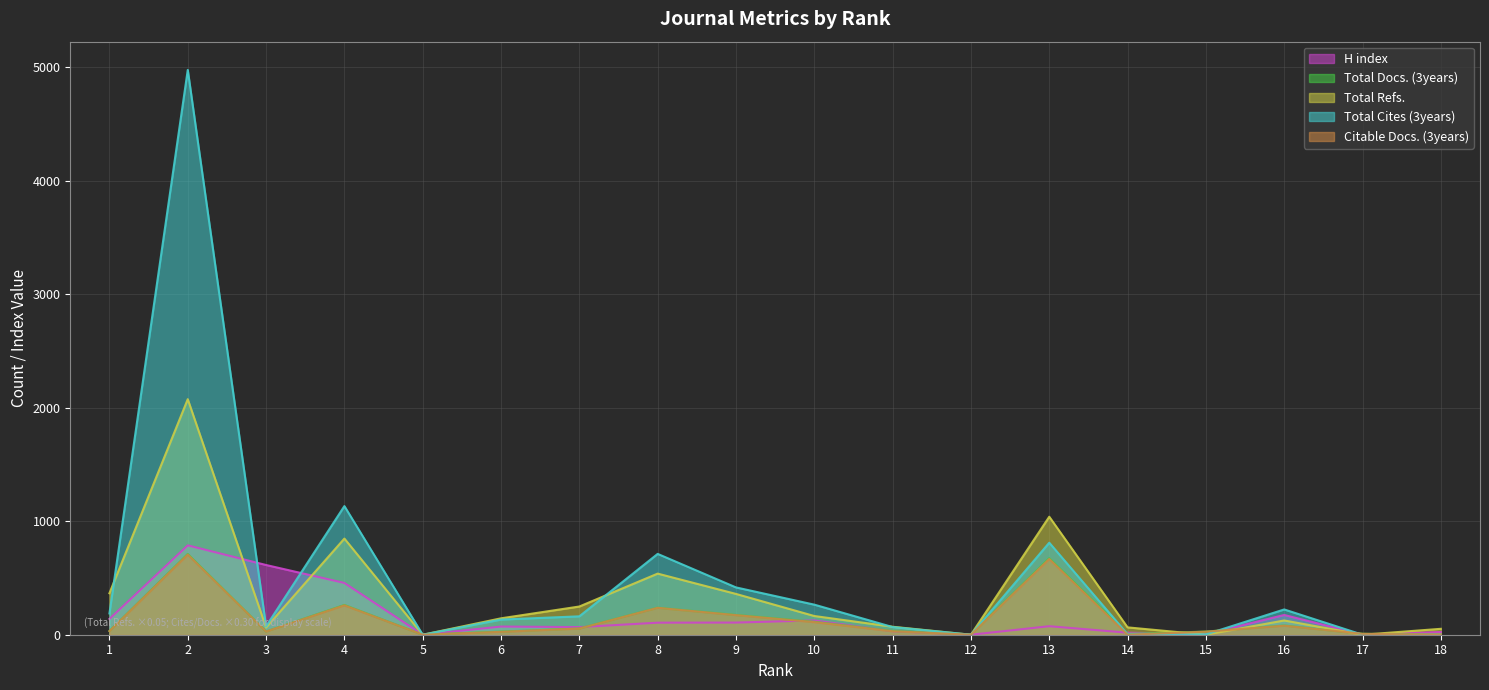

What is the difference between the highest and lowest values at 17?

8.4